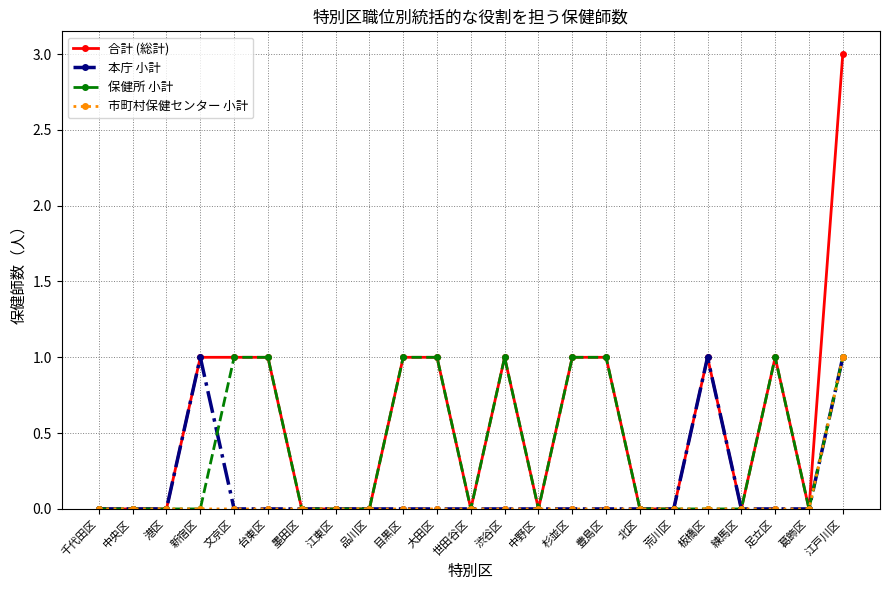

Which series has the largest range (max minus min)?

合計 (総計)